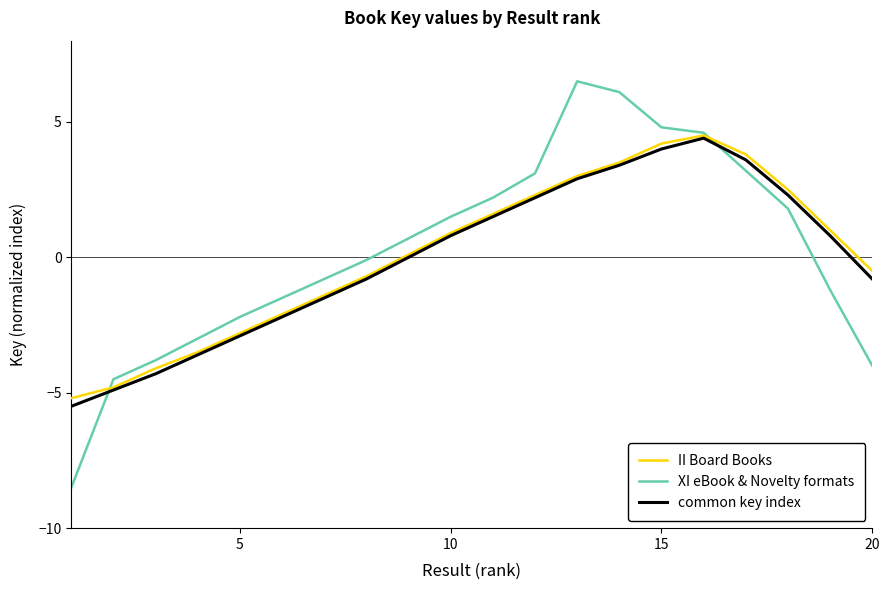

How many lines are shown in the chart?

3